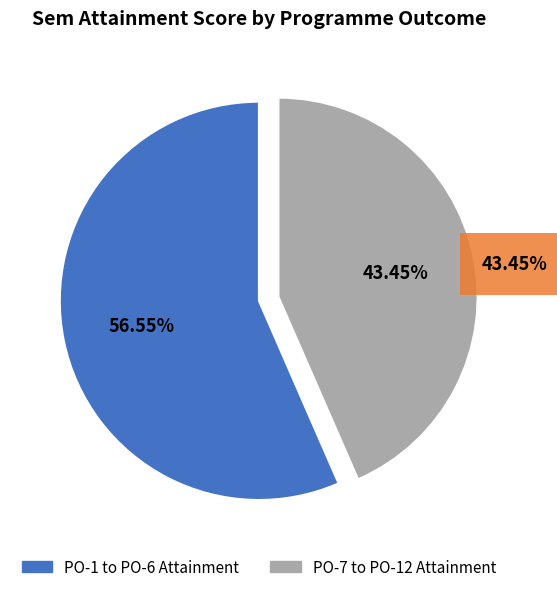

Is there a majority slice in this chart?

Yes